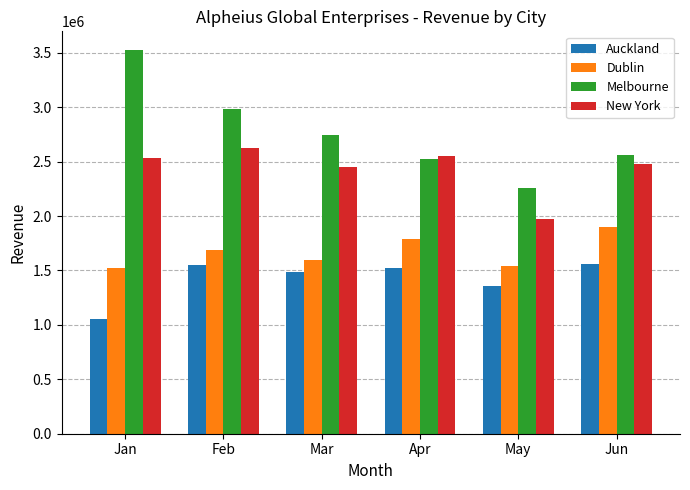

Rank the series by their maximum value, from lowest to highest.

Auckland, Dublin, New York, Melbourne